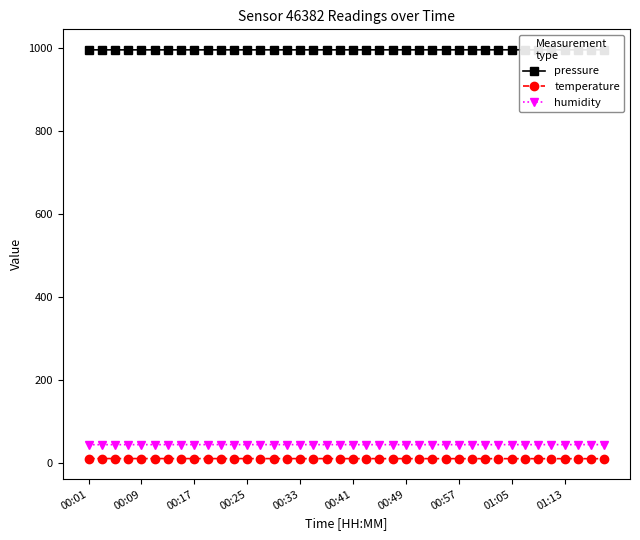

True or false: temperature and humidity intersect in this chart.

False